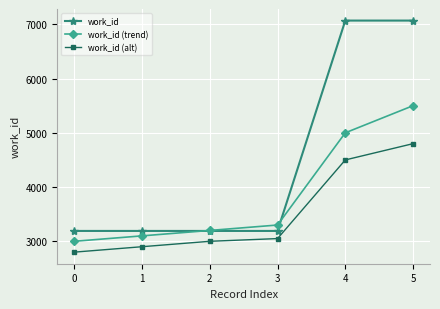

Is this an area chart (filled region under the line)?

No